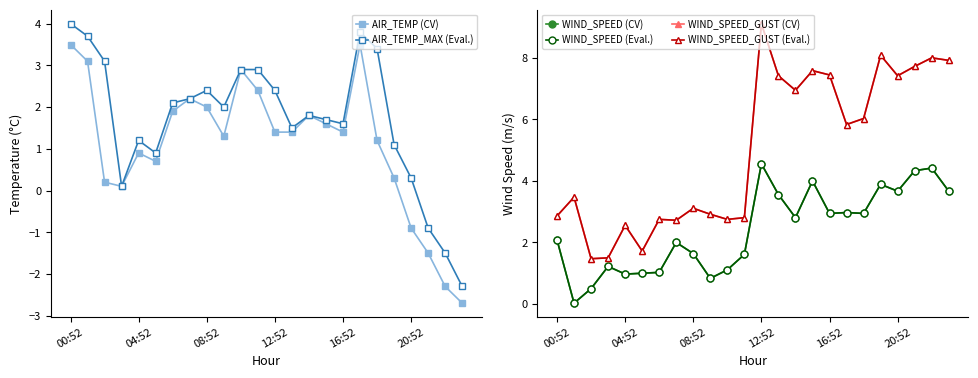

Where is the first local maximum for AIR_TEMP_MAX (Eval.)?

04:52